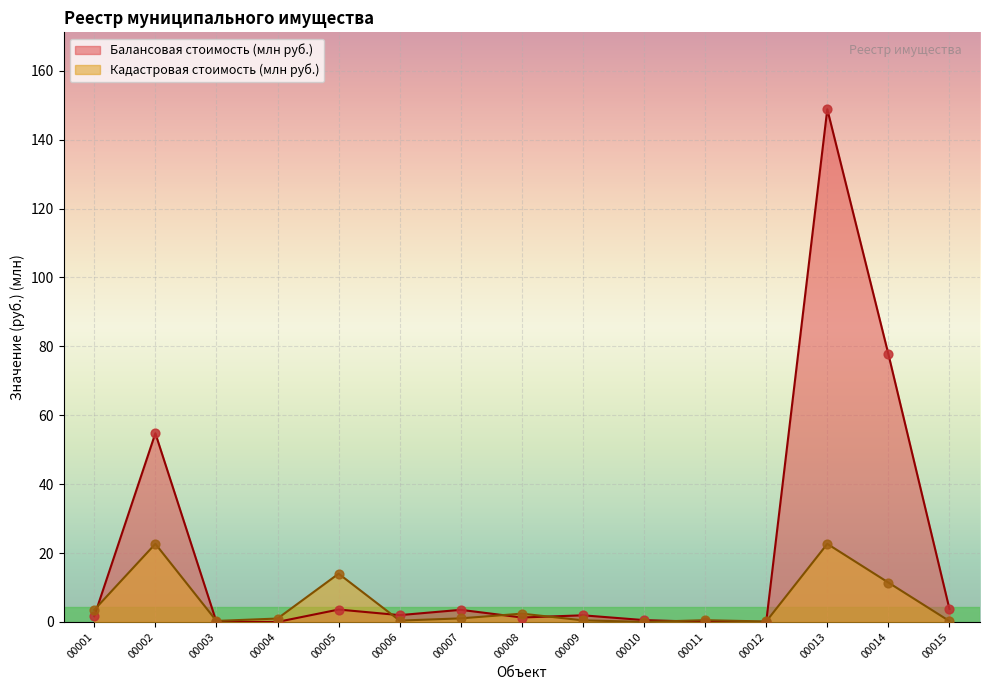

Is the value of Кадастровая стоимость at 00003 greater than the value of Балансовая стоимость at 00003?

Yes